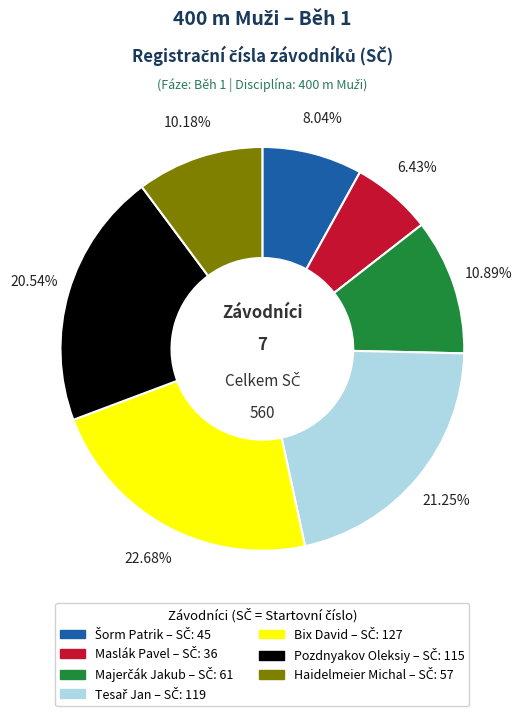

What percentage is the Pozdnyakov Oleksiy slice, to the nearest percent?

21%